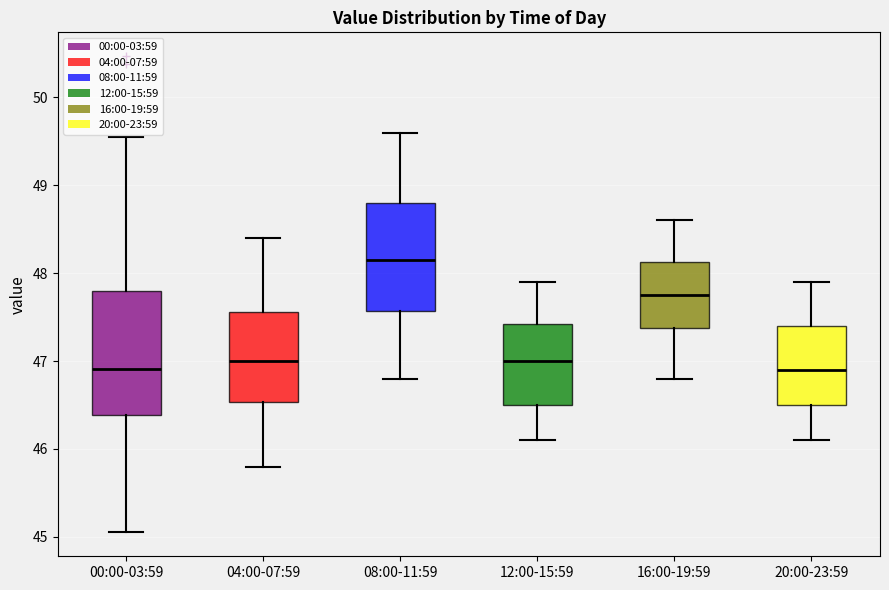

Which box has the highest median line?

08:00-11:59